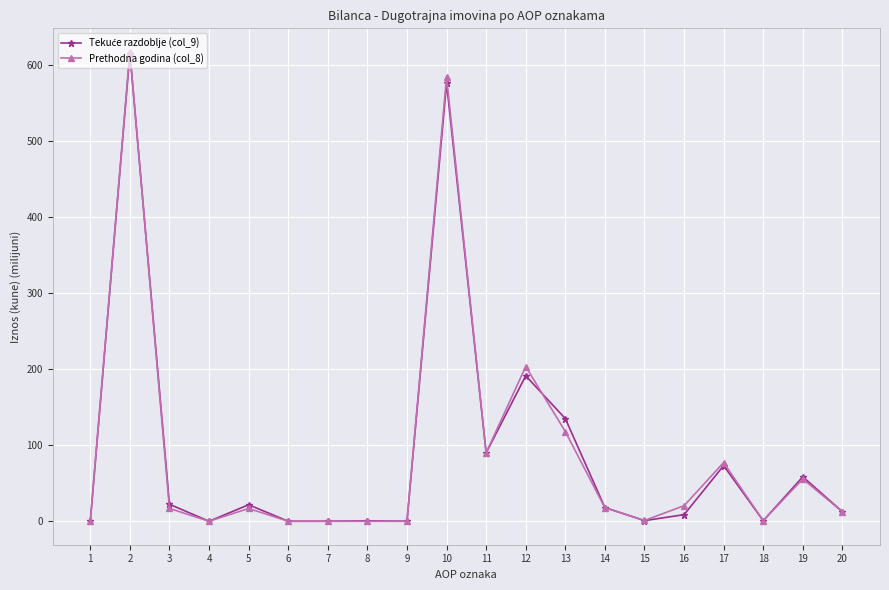

True or false: Prethodna godina (col_8) has more than 2 interior local peaks.

True